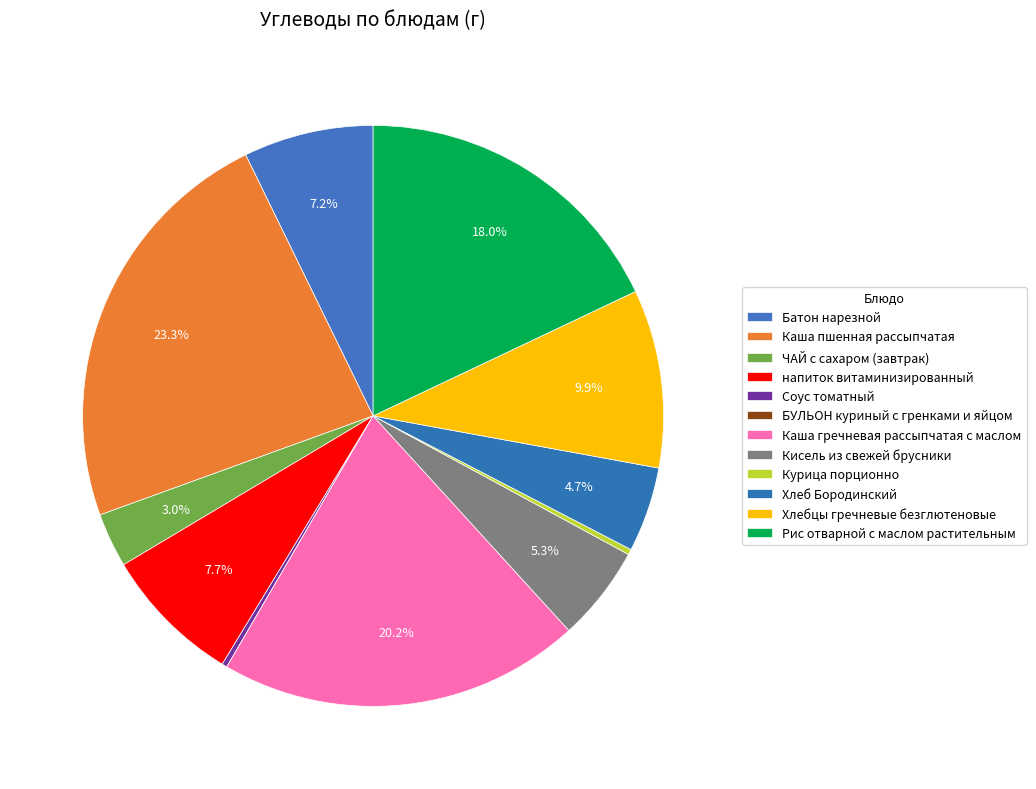

Which category has the smallest portion of the pie?

БУЛЬОН куриный с гренками и яйцом